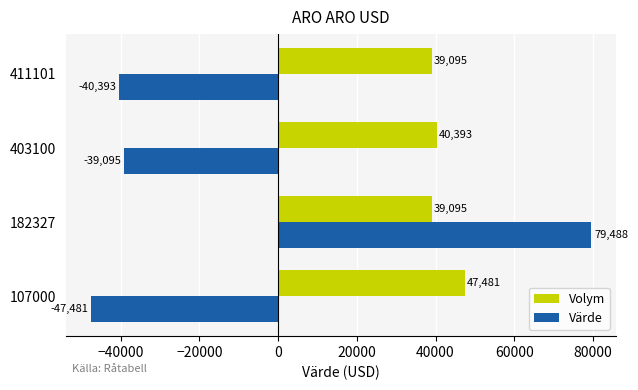

Rank the series by their average value, from highest to lowest.

Volym, Värde